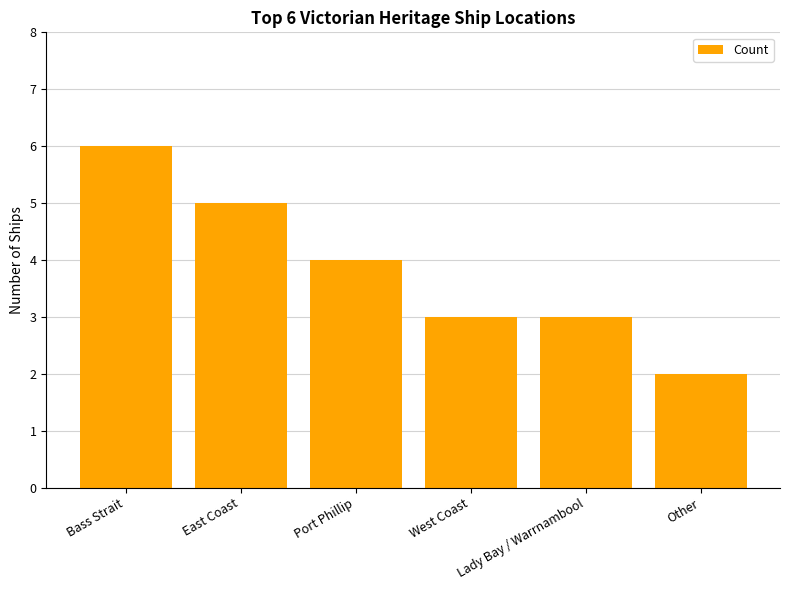

Does the chart contain any negative values?

No